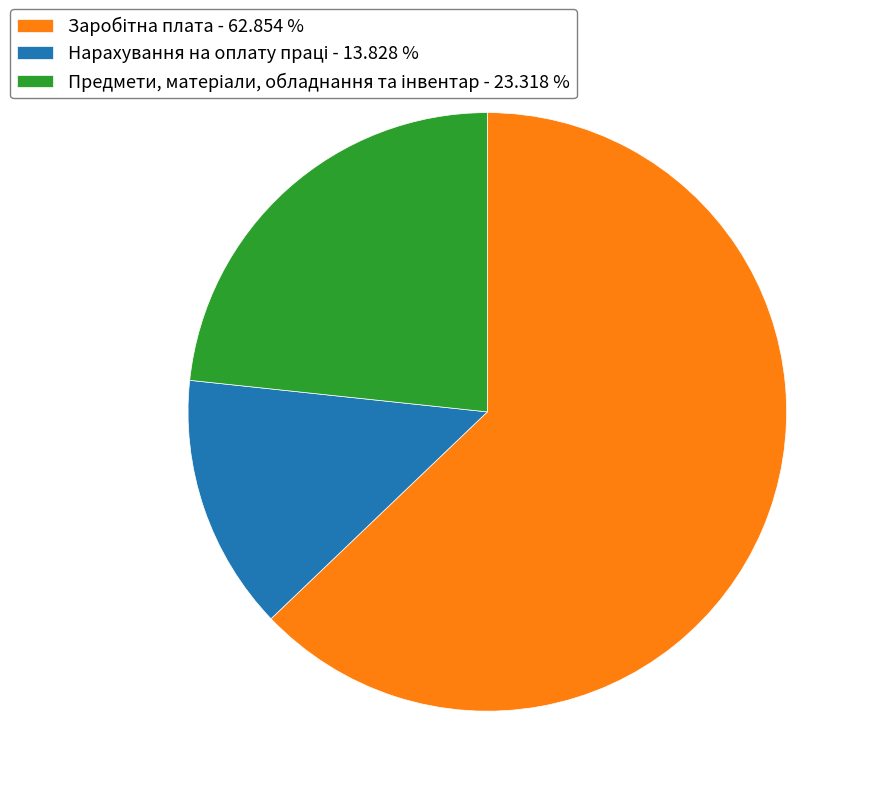

Does any single category account for the majority?

Yes